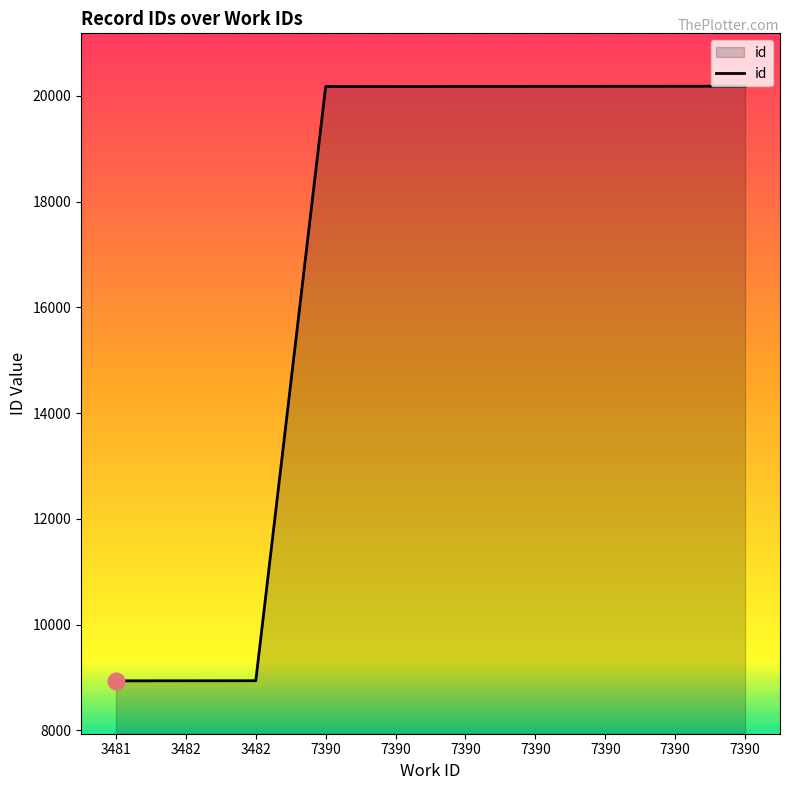

What is the smallest value displayed?

8936